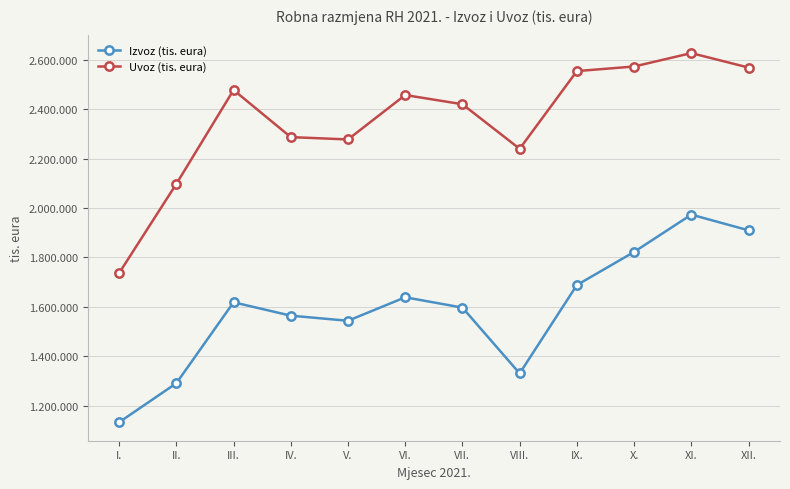

What is the lowest value of the Uvoz (tis. eura) series?

1736355